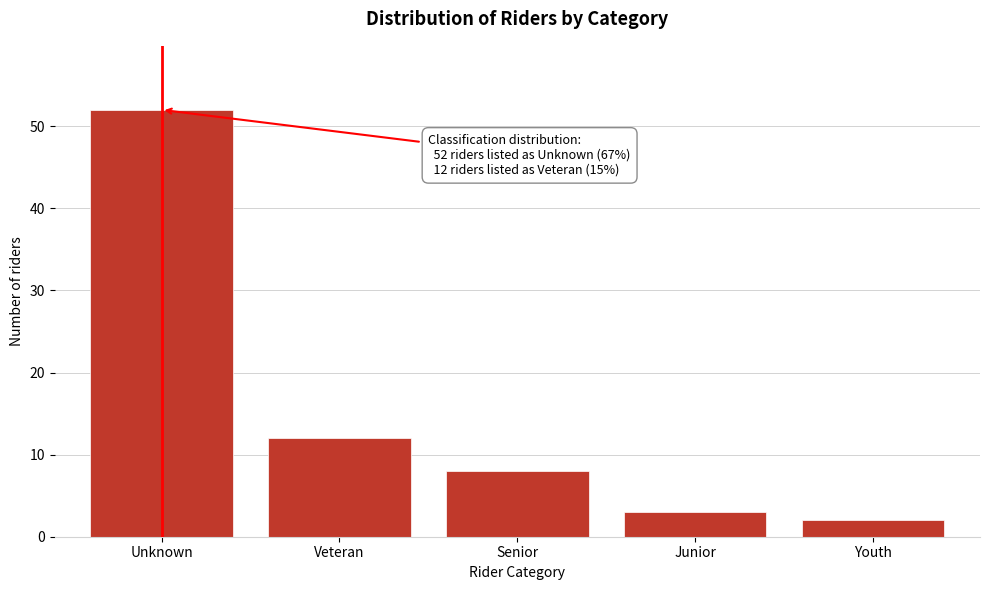

Reading right to left, list all the values displayed in this chart.

Youth=2	Junior=3	Senior=8	Veteran=12	Unknown=52